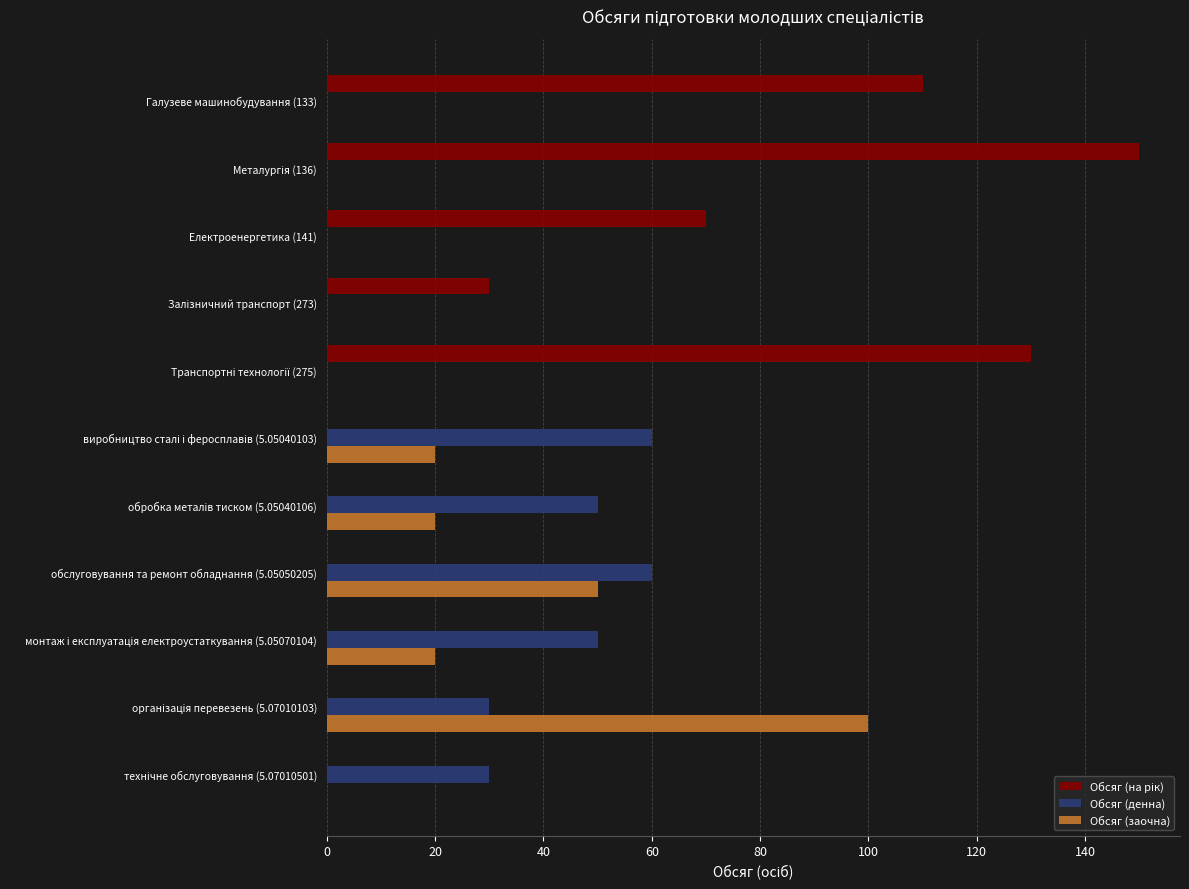

The Обсяг (денна) series shows 18 at обслуговування та ремонт обладнання (5.05050205). True or false?

False